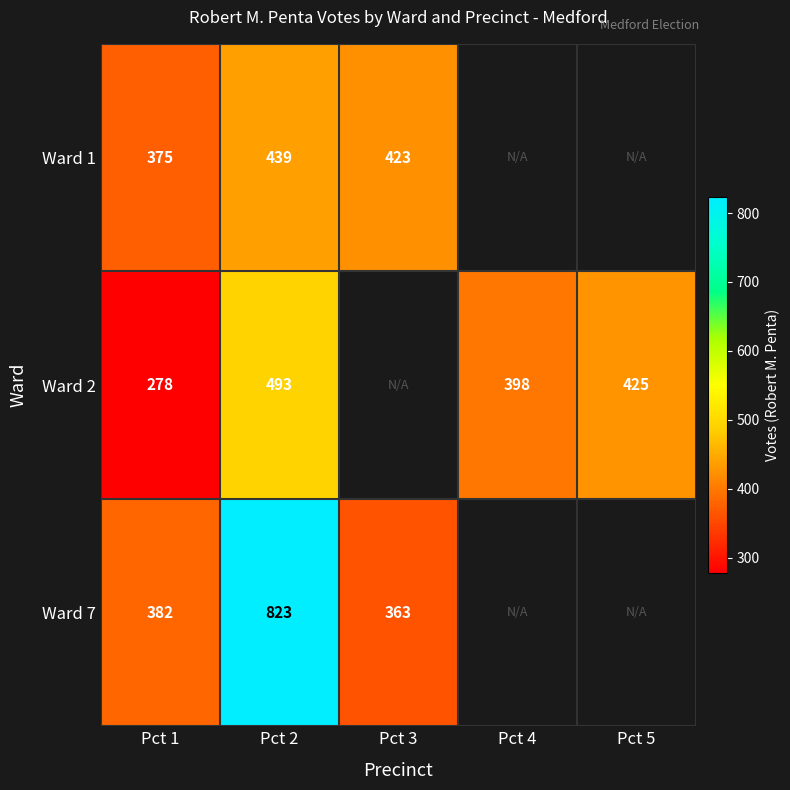

True or false: Ward 1 has a value of 439 at Pct 2.

True